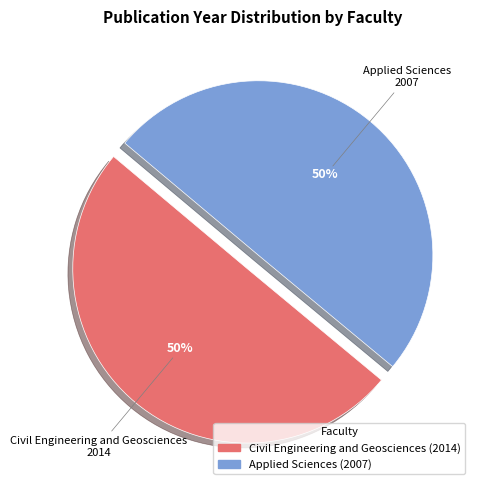

True or false: Applied Sciences accounts for 50% of the total.

True